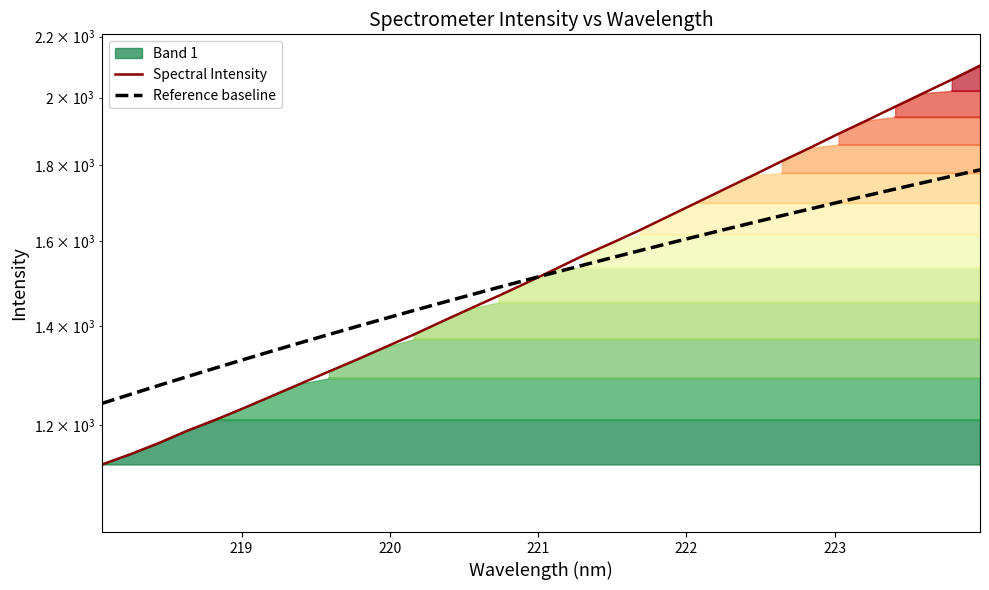

List the series in order of their peak value, lowest first.

Reference baseline, Spectral Intensity